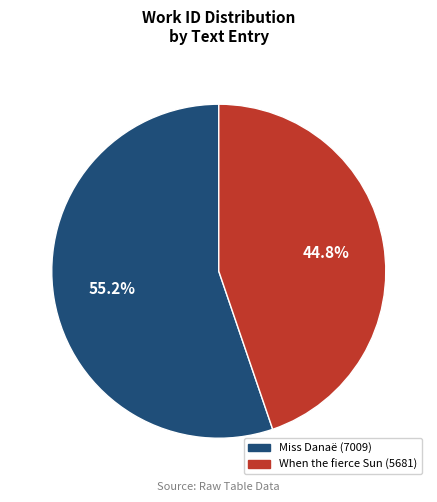

What is the ratio of the value at Miss Danaë (7009) to the value at When the fierce Sun (5681)?

1.2